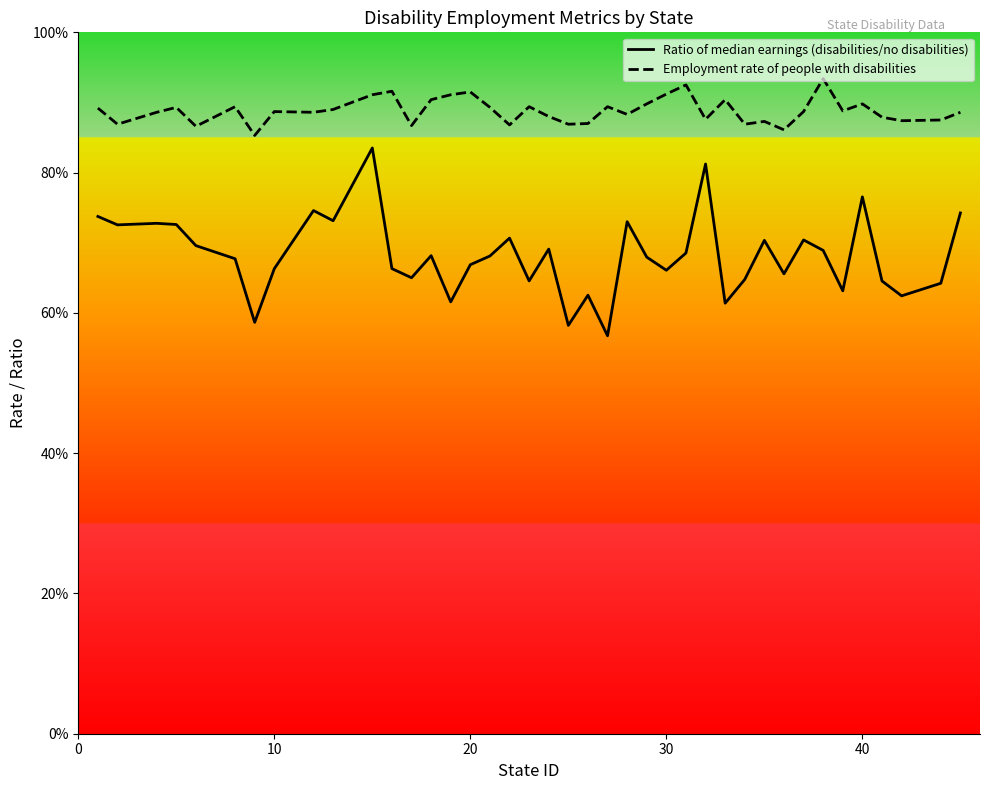

What are all the series names shown in the legend?

Ratio of median earnings (disabilities/no disabilities), Employment rate of people with disabilities